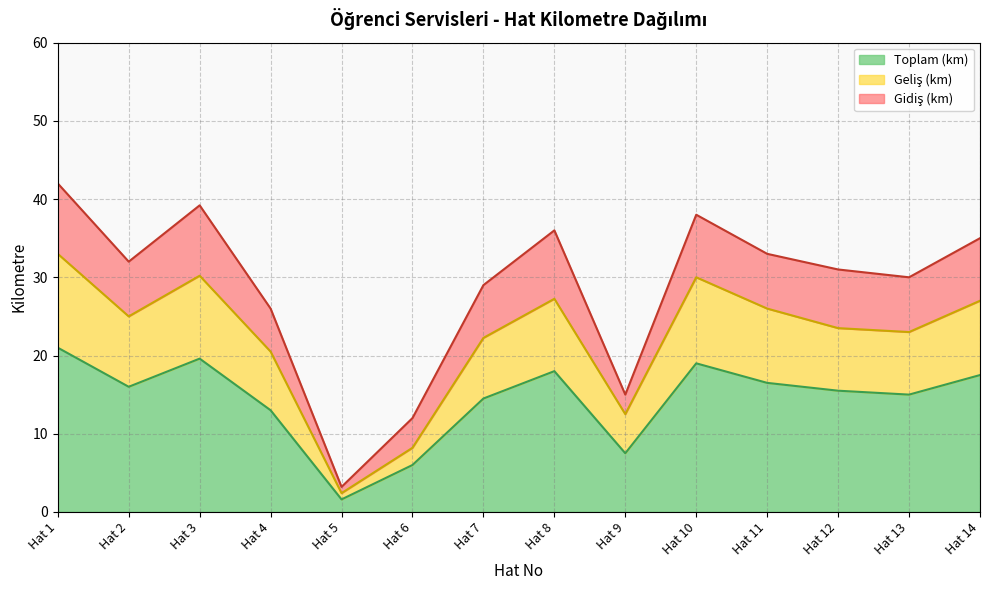

What is the average value of the Toplam (km) series?

14.3